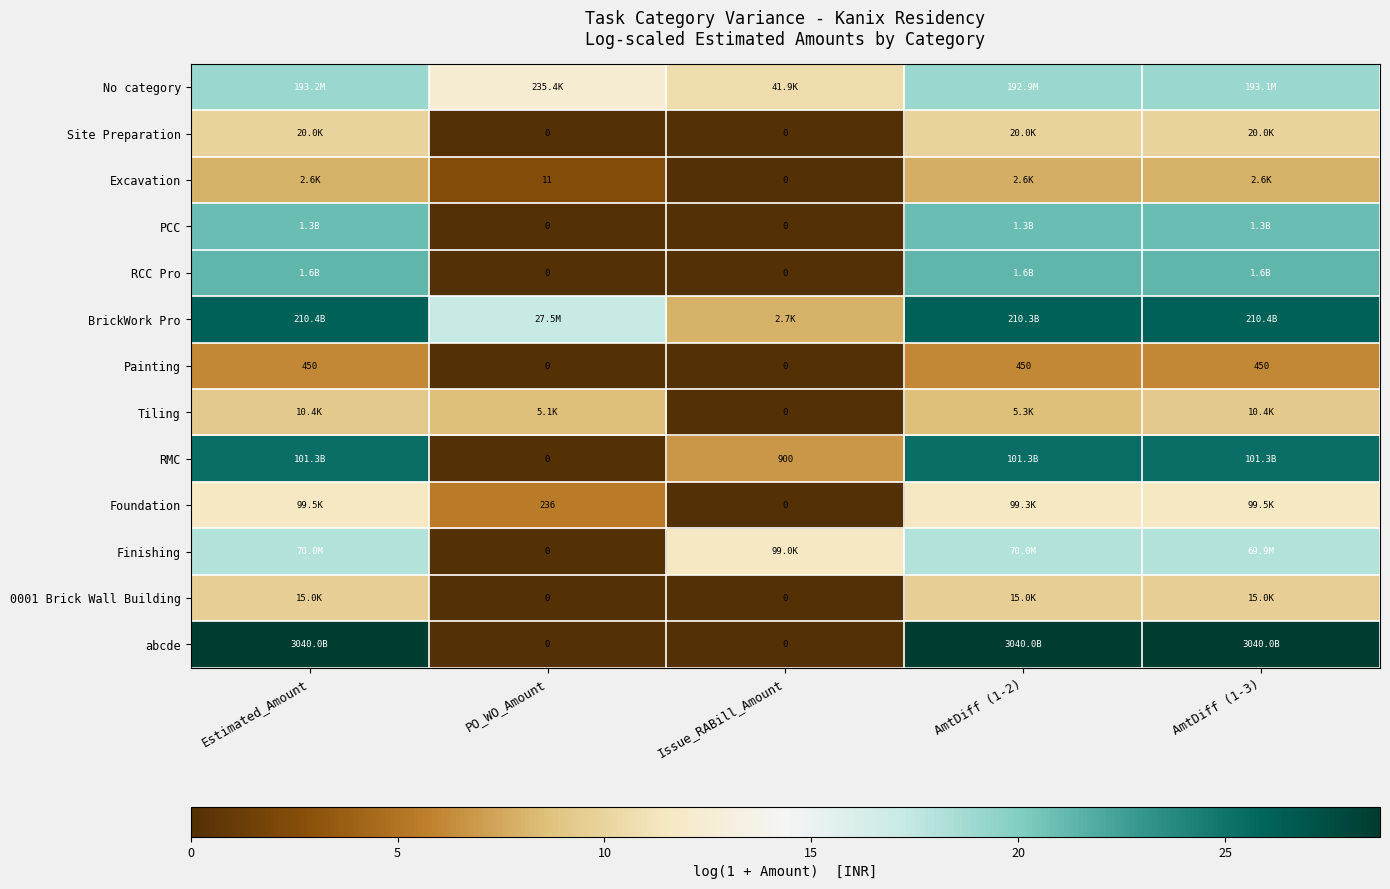

What is the difference between the second highest and second lowest values in the abcde series?

28.7